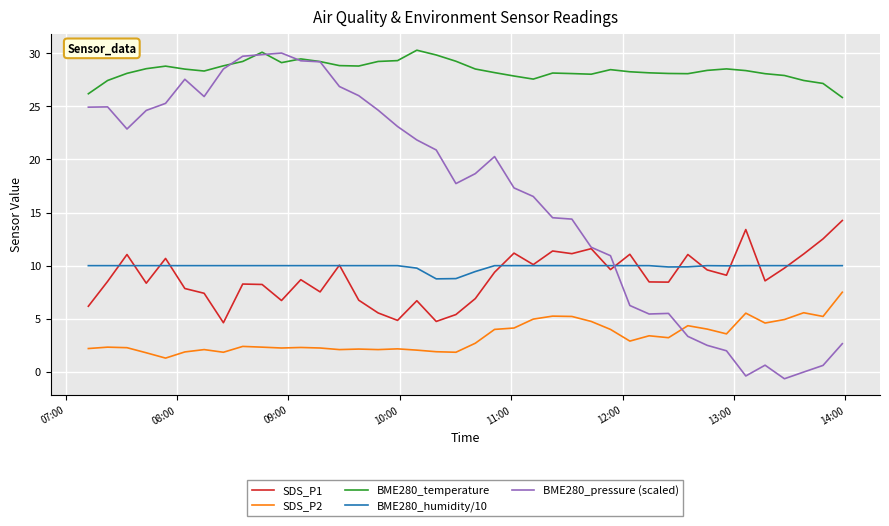

Which series has the largest range (max minus min)?

BME280_pressure (scaled)